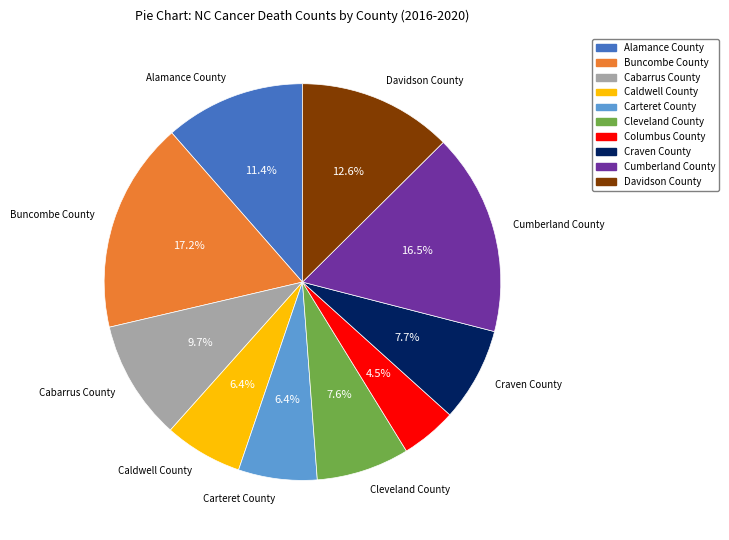

How many slices are in this pie chart?

10